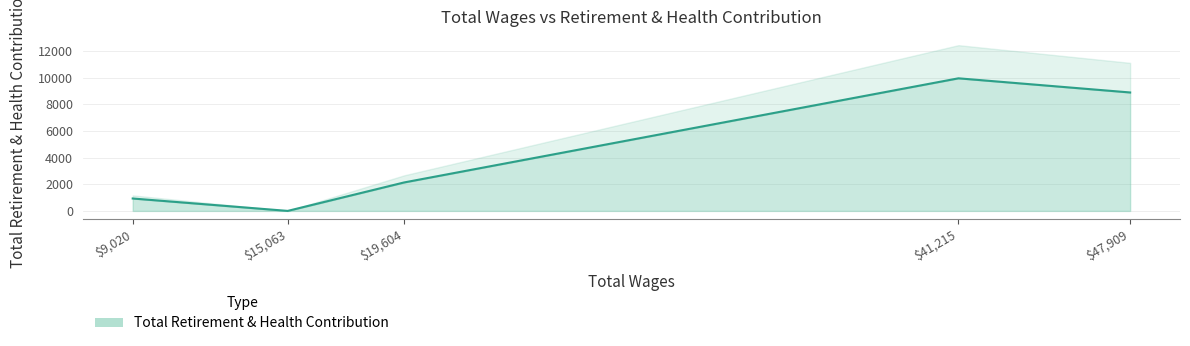

What is the sum of the values at 9020 and 19604?

3067